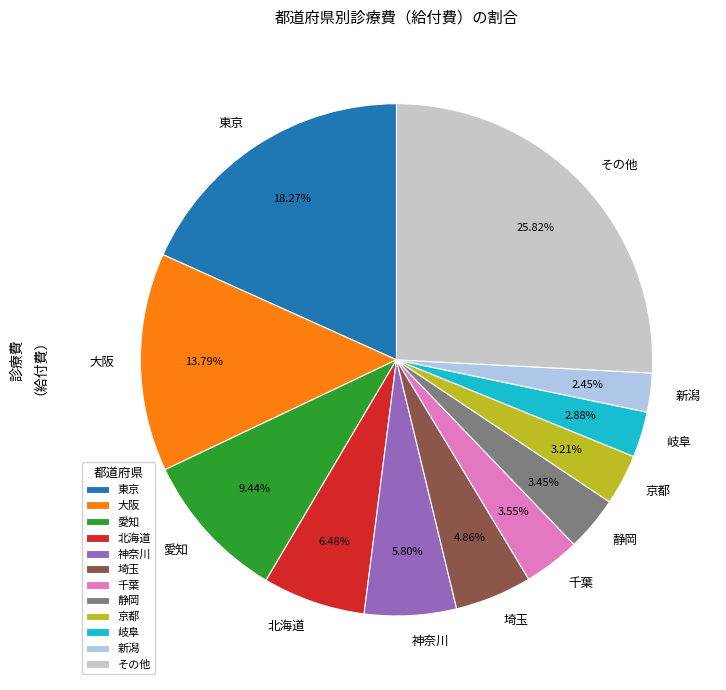

Does 千葉 account for over 50% of the chart?

No